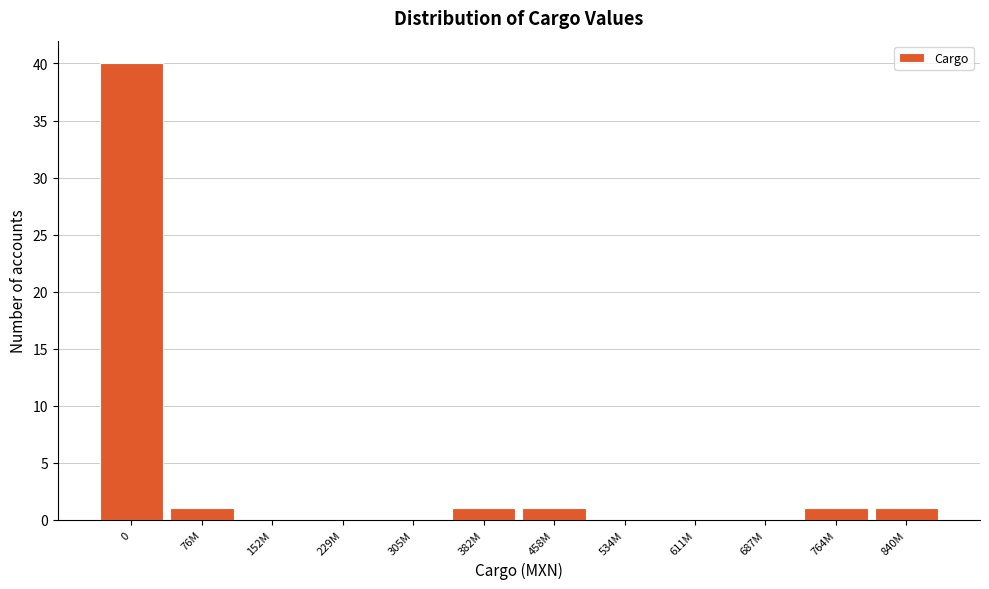

Reading left to right, transcribe all the data shown in this chart.

0=40	76M=1	152M=0	229M=0	305M=0	382M=1	458M=1	534M=0	611M=0	687M=0	764M=1	840M=1